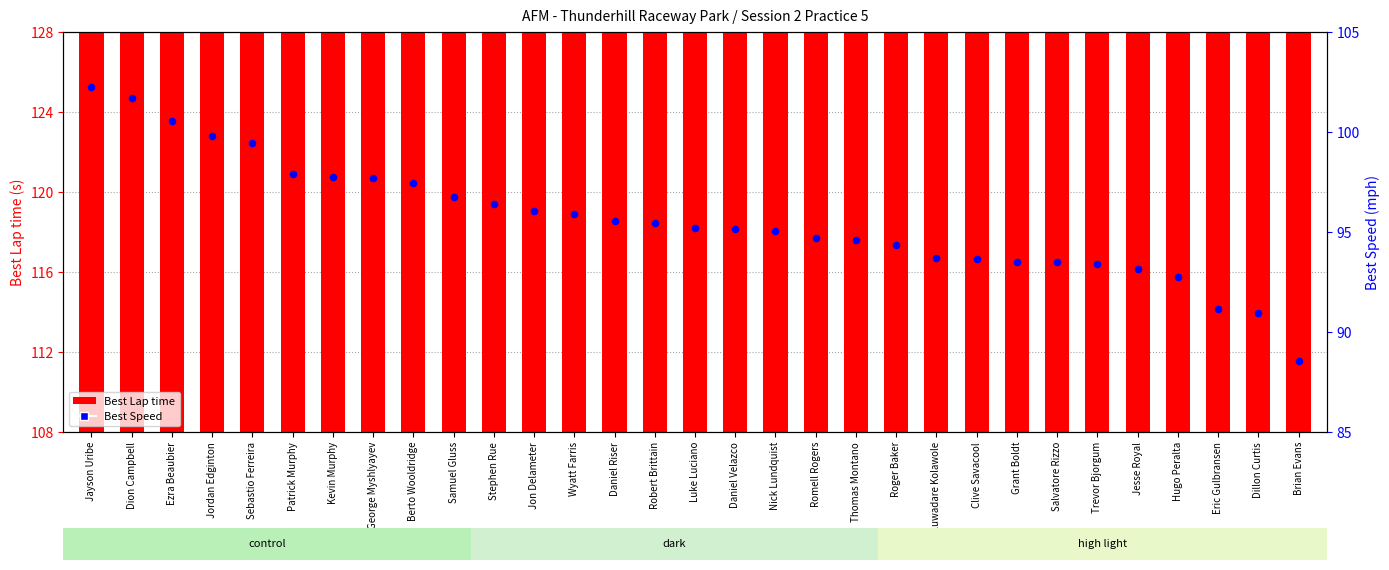

At which category is the sum across all series the highest?

Brian Evans